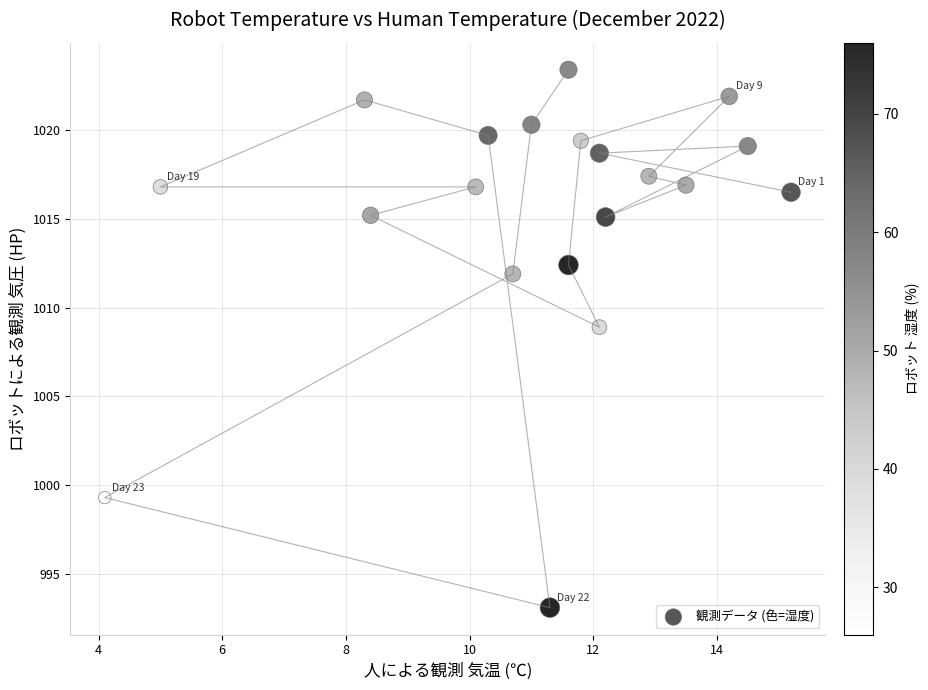

What Y value in the scatter plot is closest to 1008?

1008.9